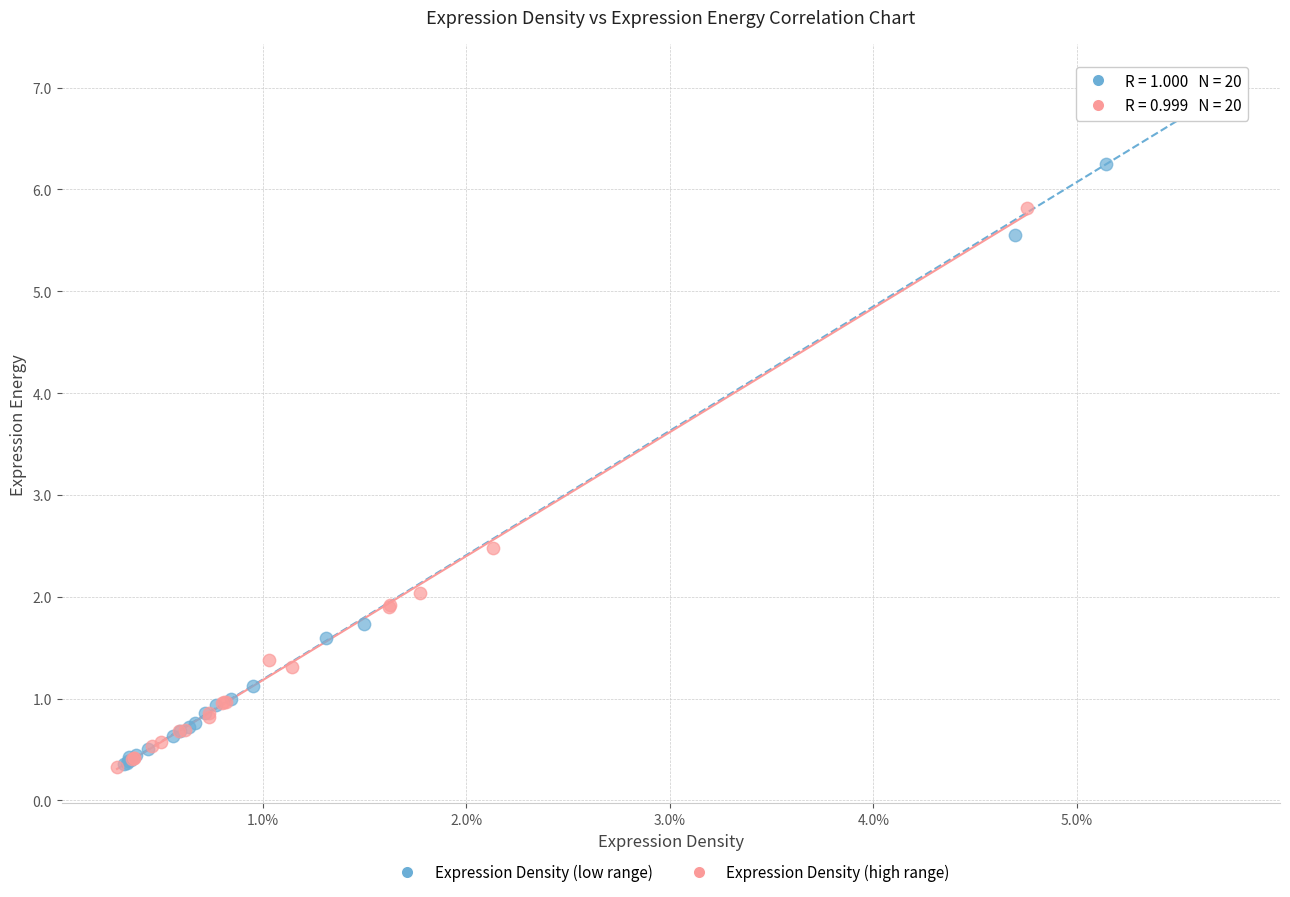

Which series reaches the maximum Y coordinate?

Expression Density (low range)